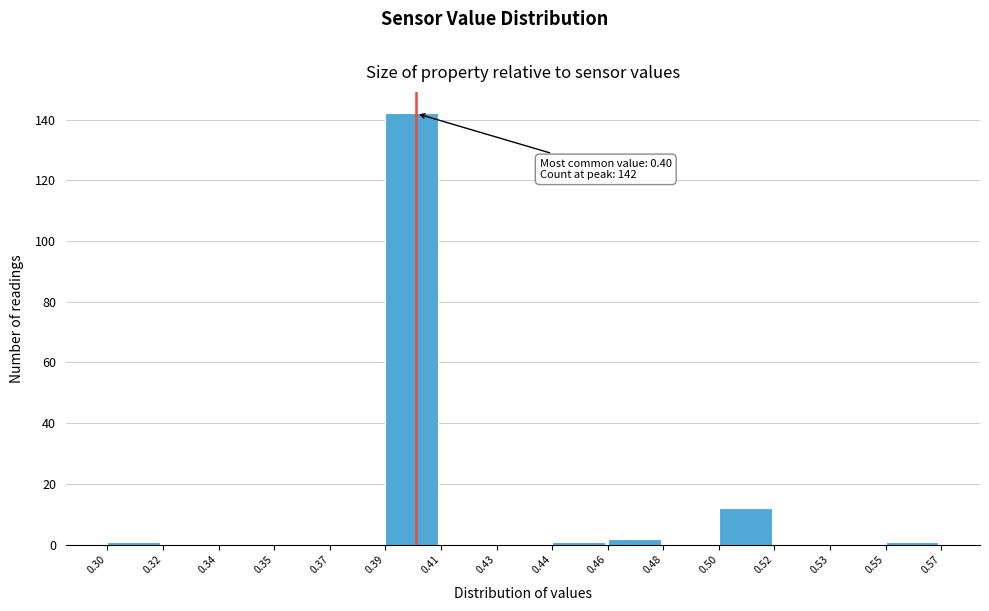

Reading right to left, transcribe all the data shown in this chart.

0.55=1	0.53=0	0.52=0	0.50=12	0.48=0	0.46=2	0.44=1	0.43=0	0.41=0	0.39=142	0.37=0	0.35=0	0.34=0	0.32=0	0.30=1